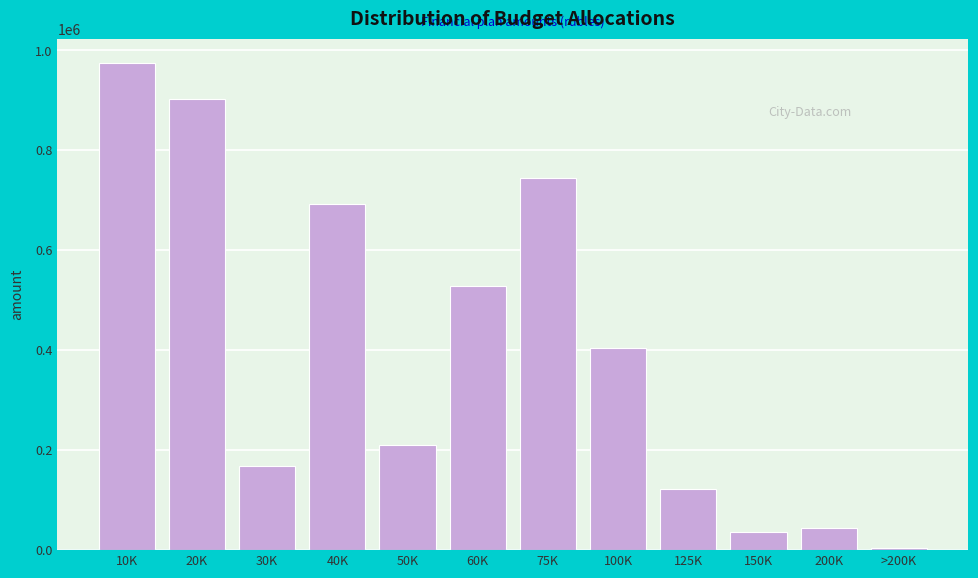

Reading left to right, transcribe all the data shown in this chart.

974500	902306	168675	693016	209290	527310	743829	405000	122310	36489	44060	4896